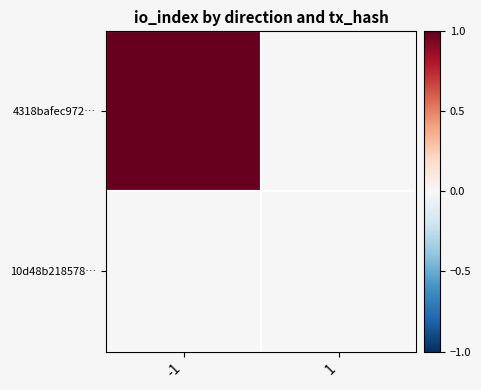

Rank the series by their maximum value, from highest to lowest.

4318bafec972…, 10d48b218578…